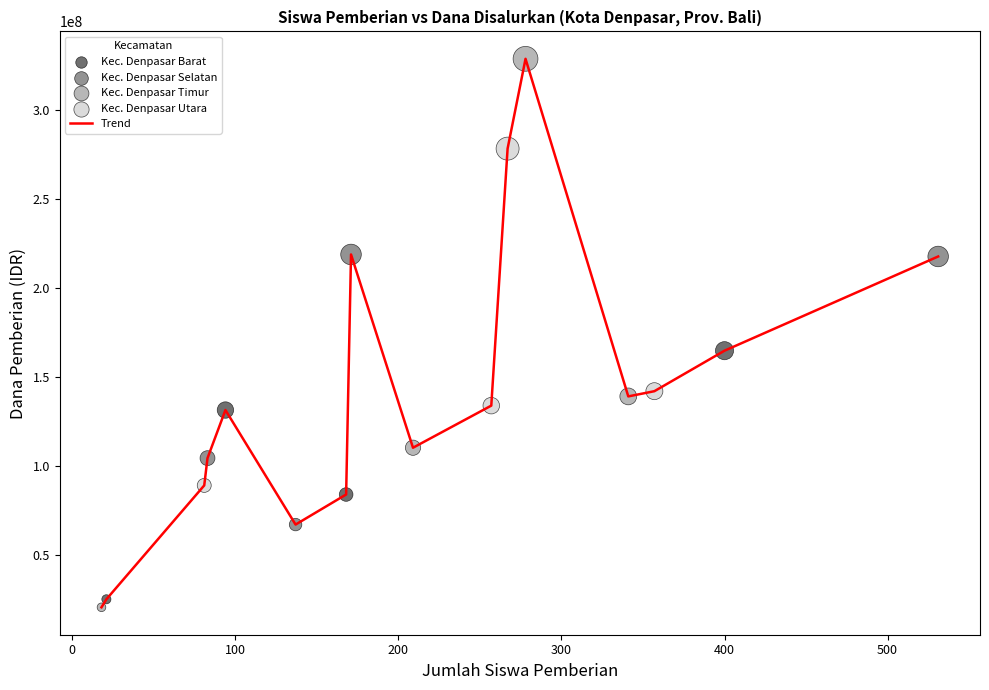

What is the smallest value displayed?

20700000